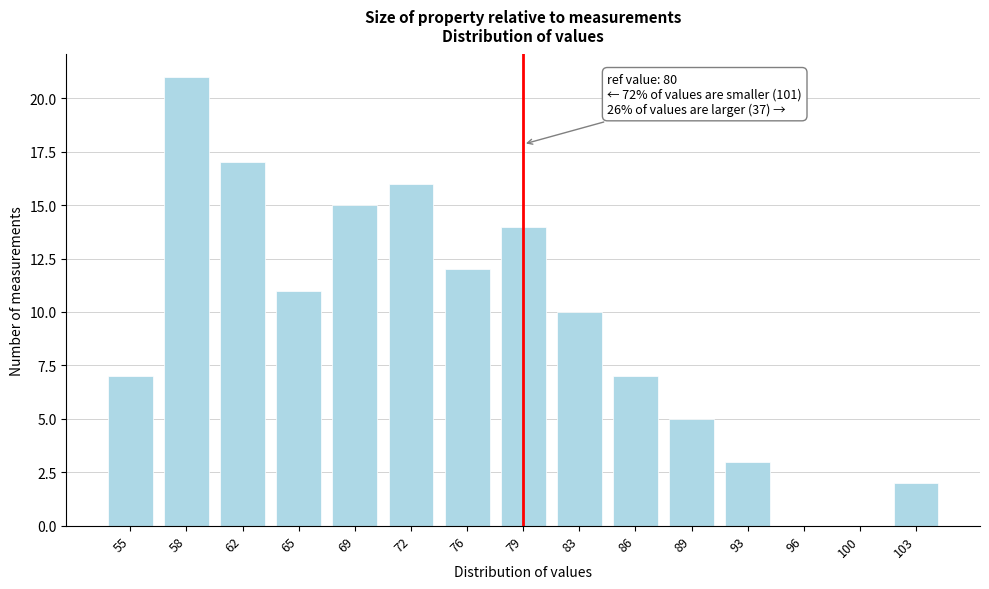

Reading right to left, what are all the values shown in this chart?

103=2	100=0	96=0	93=3	89=5	86=7	83=10	79=14	76=12	72=16	69=15	65=11	62=17	58=21	55=7